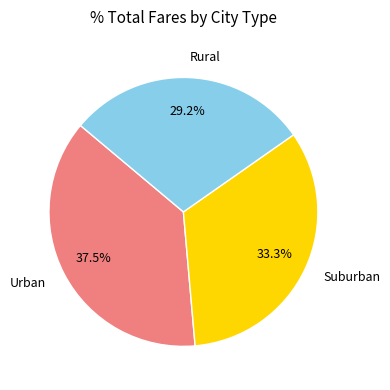

To the nearest percent, what is the difference between the largest and smallest slice percentages?

8%